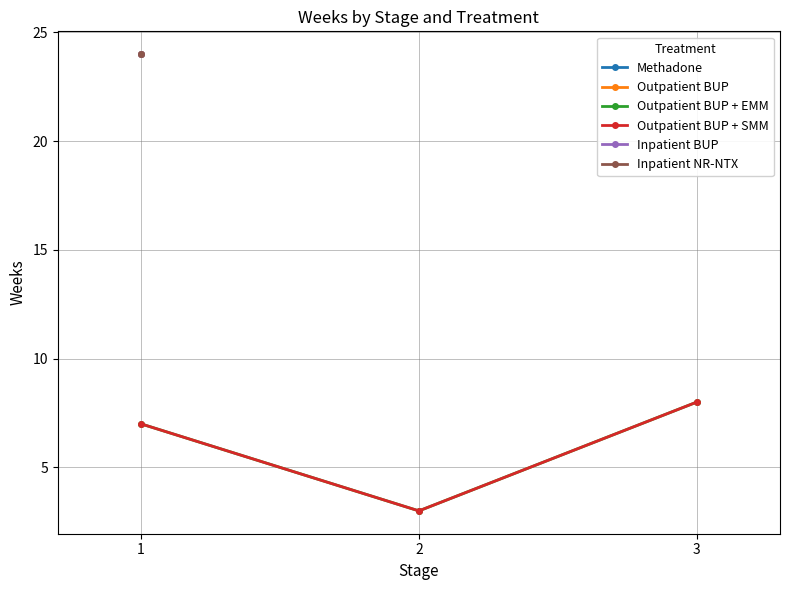

What is the minimum value shown in the chart?

3